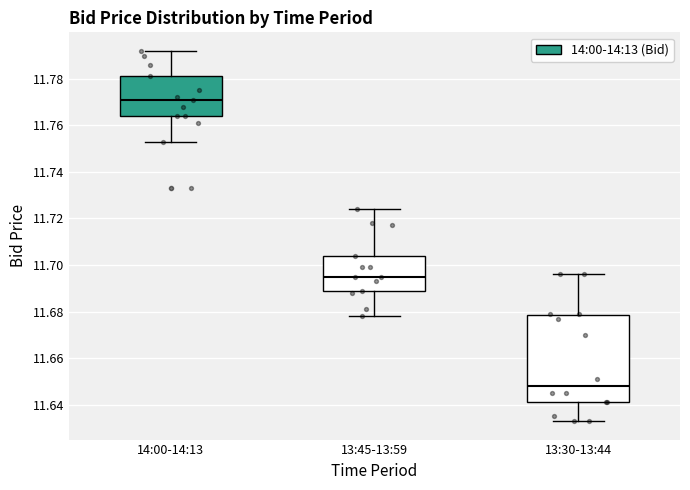

Reading left to right, read every box against the y-axis: the position of its median line, the range the box covers, and the ends of its whiskers. The values are not printed on the chart, so give them approximately, as read against the axis.

14:00-14:13: median 11.772, box 11.764 to 11.782, whiskers 11.754 to 11.792
13:45-13:59: median 11.696, box 11.690 to 11.704, whiskers 11.678 to 11.724
13:30-13:44: median 11.648, box 11.642 to 11.678, whiskers 11.634 to 11.696